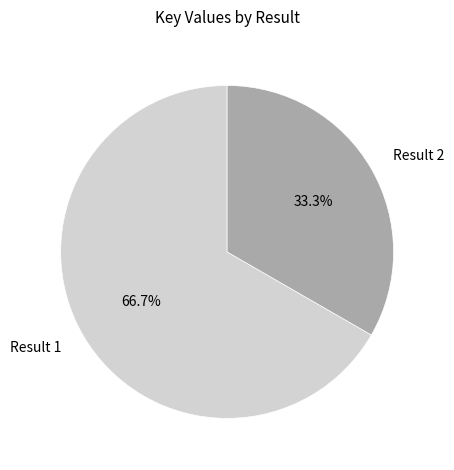

To the nearest percent, what is the difference between the largest and smallest slice percentages?

33%